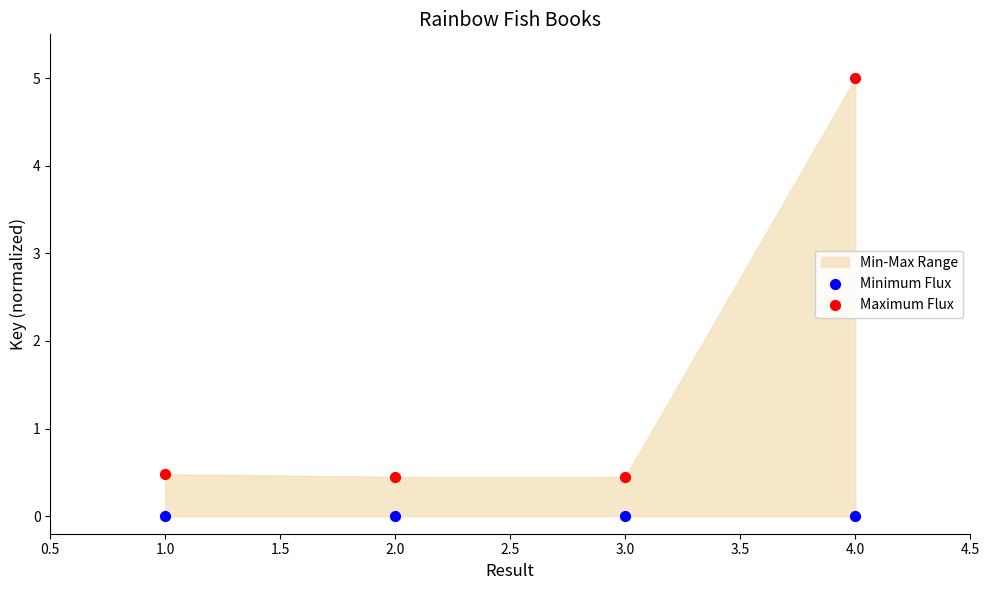

Across all data points, what is the average Y value?

0.8